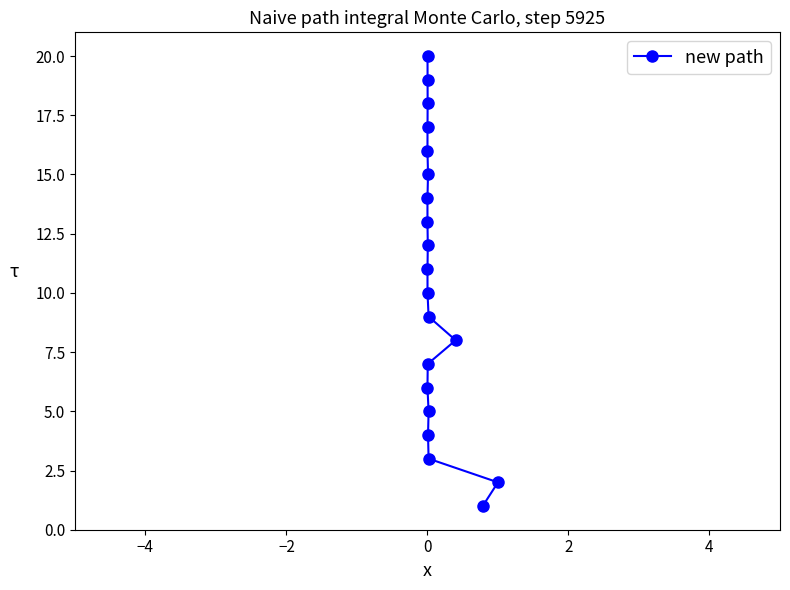

How many lines are shown in the chart?

1